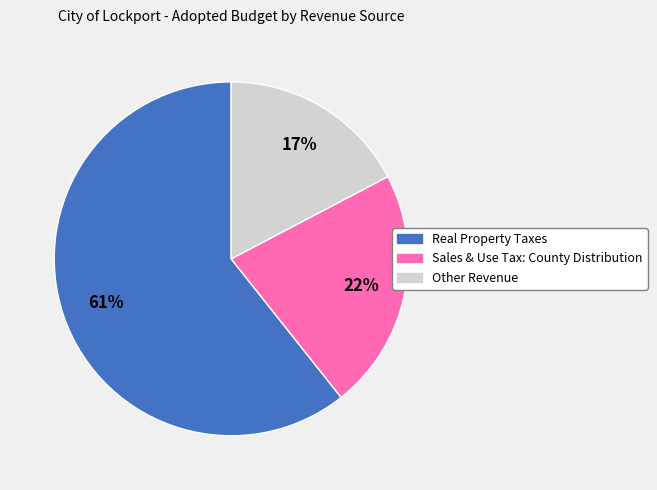

To the nearest percent, what is the average slice percentage?

33%